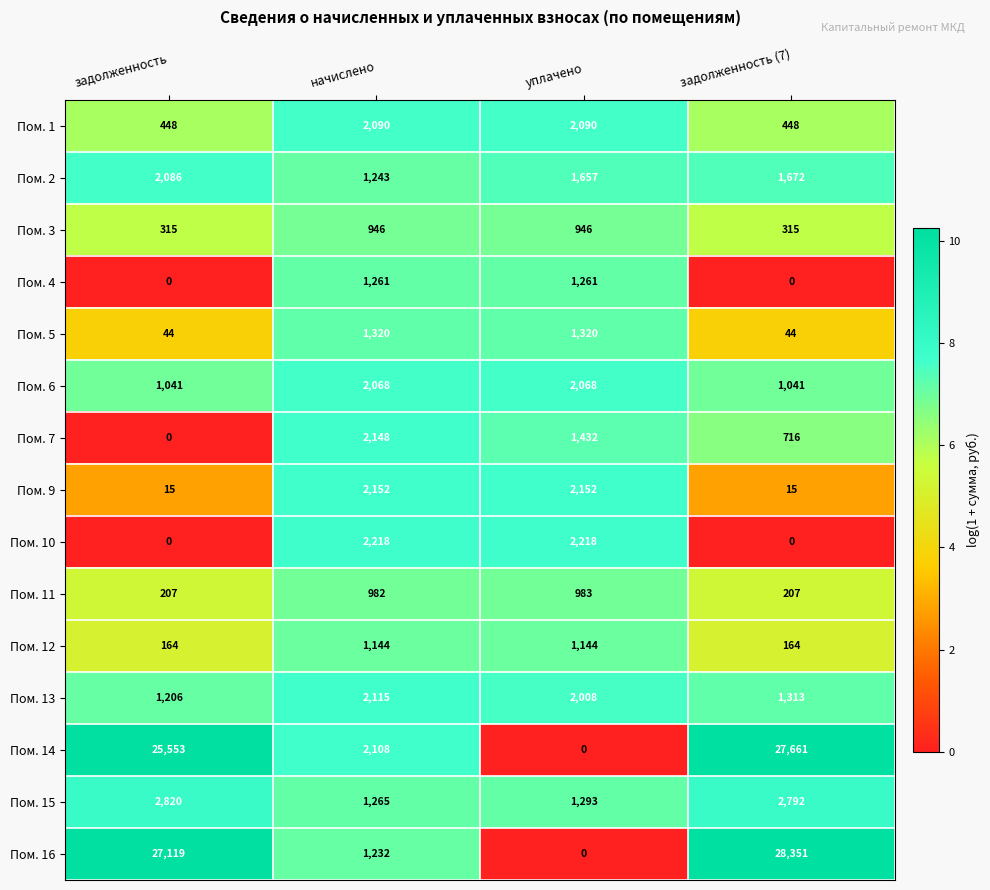

True or false: Пом. 6 has a value of 1041 at задолженность (7).

True